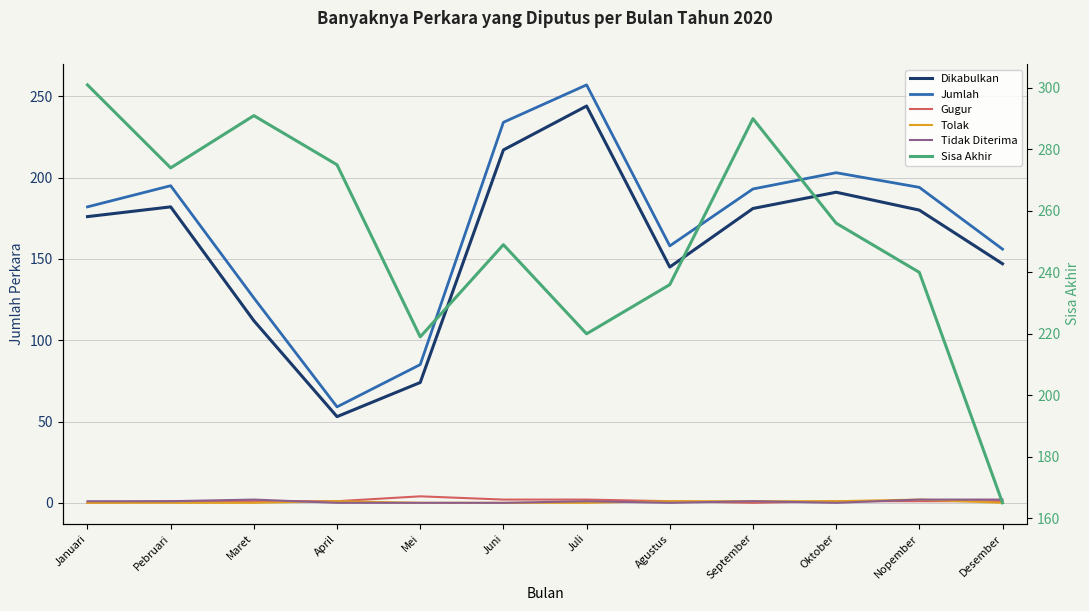

How many values in the Jumlah series exceed 193?

5